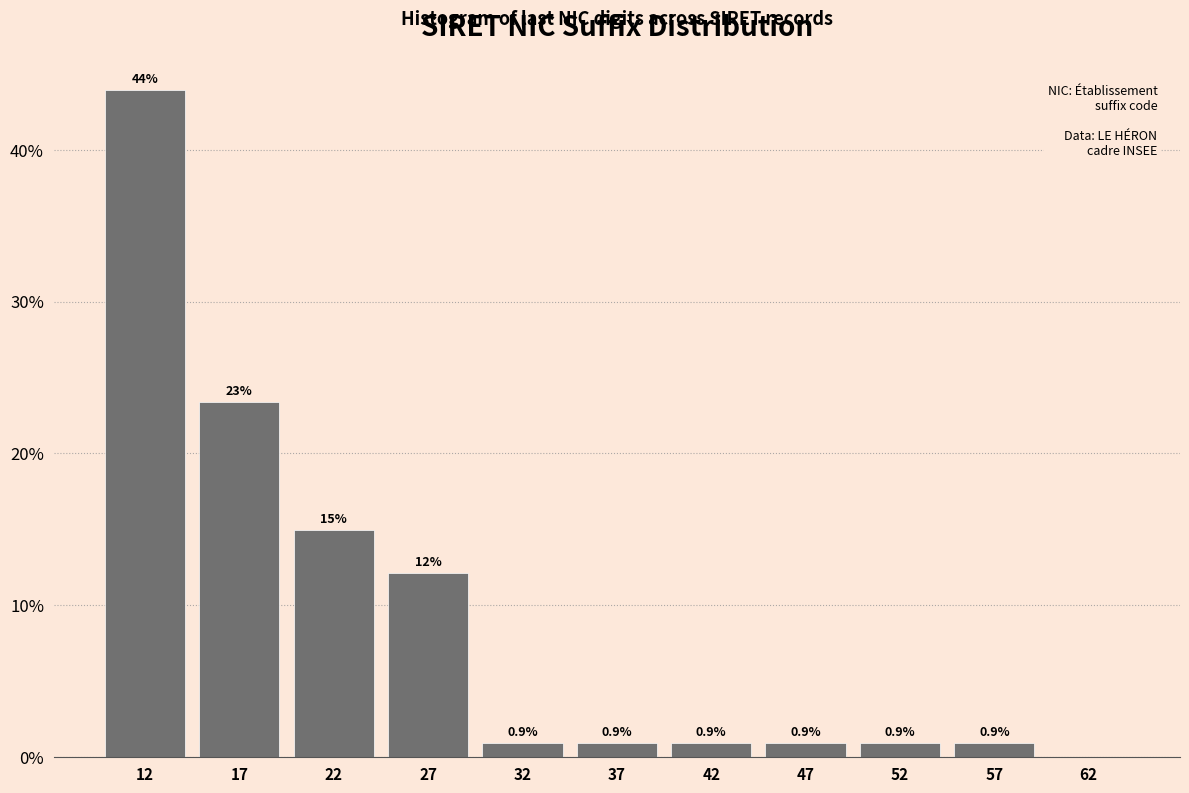

Over which range of the x-axis is the bar tallest?

10 to 15